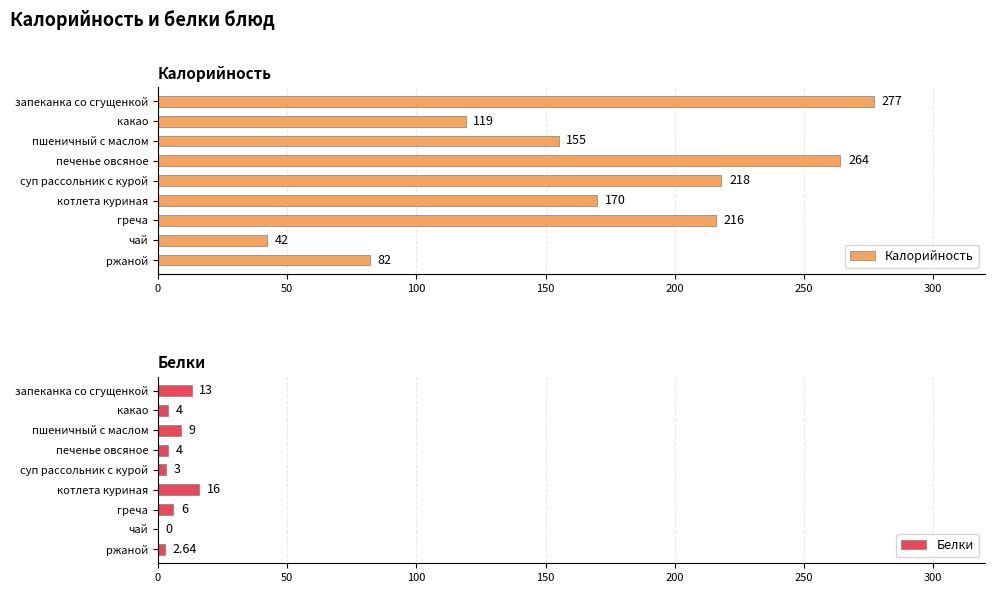

Reading right to left, what are all the values shown in this chart?

Калорийность: 82.0	42.0	216.0	170.0	218.0	264.0	155.0	119.0	277.0
Белки: 2.6	0.0	6.0	16.0	3.0	4.0	9.0	4.0	13.0